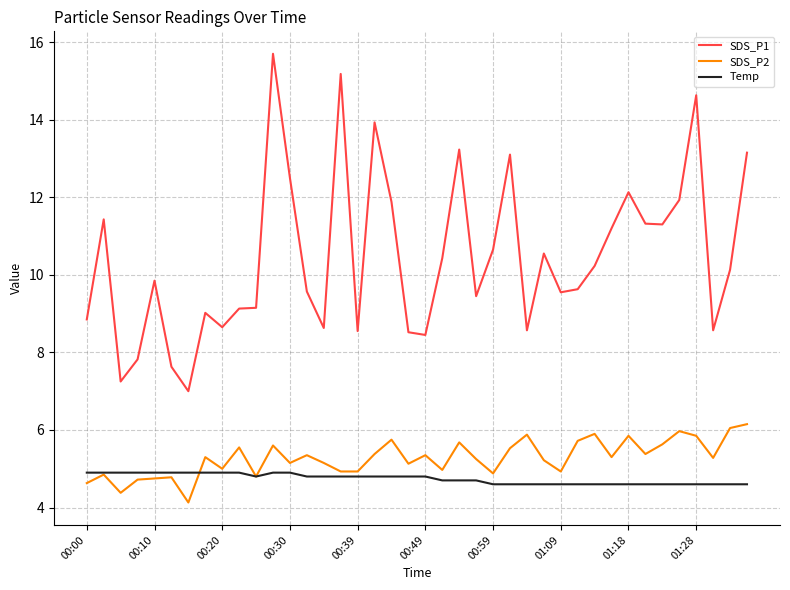

List the series in order of their peak value, lowest first.

Temp, SDS_P2, SDS_P1